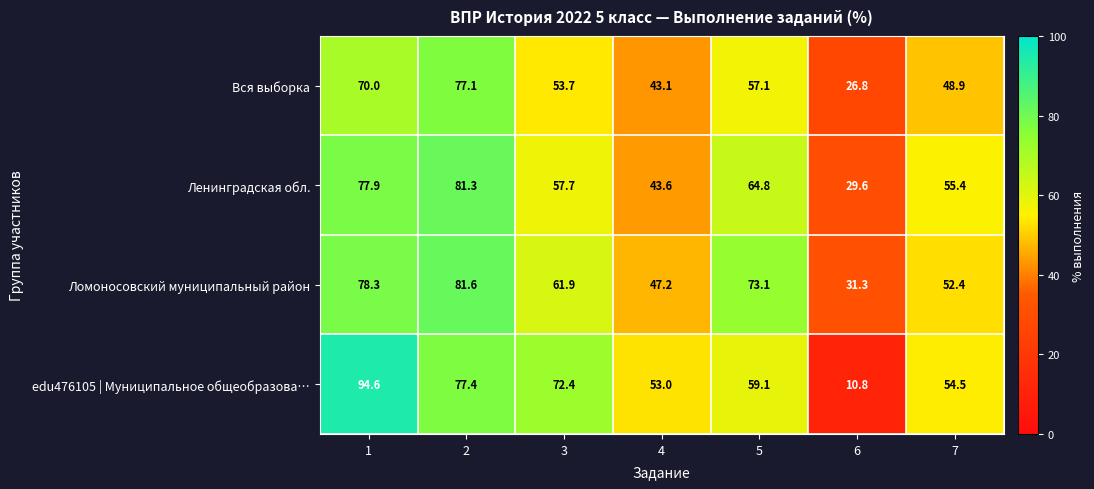

How many data points does each series have?

7